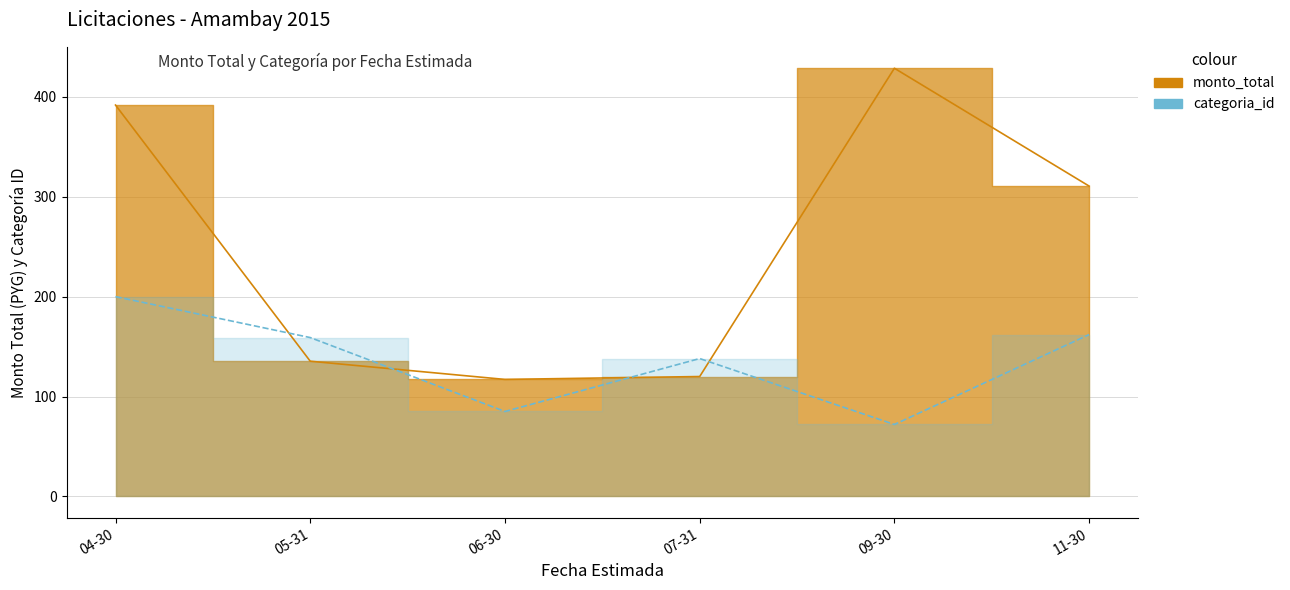

What is the label of the 3rd point from the left?

06-30